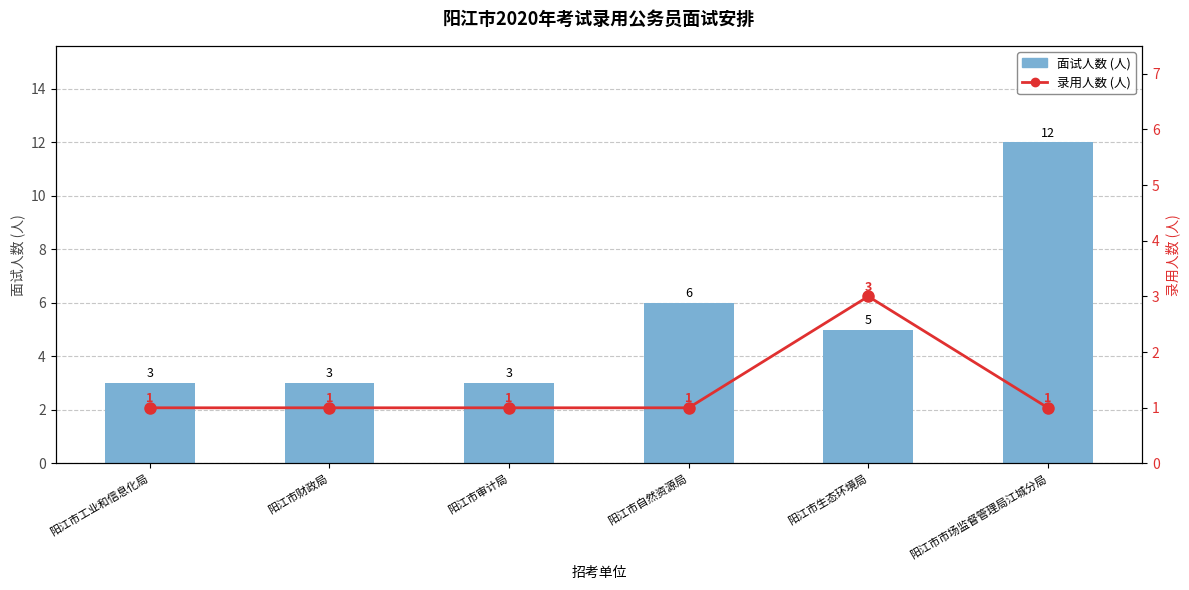

What is the label of the 3rd bar from the right?

阳江市自然资源局